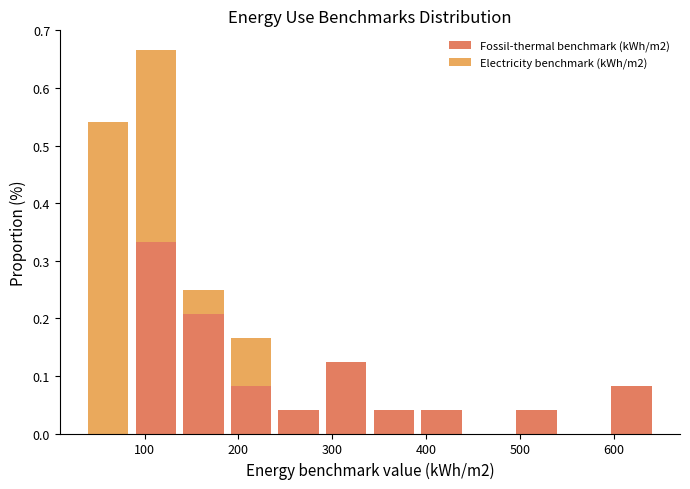

What is the total height of the stacked bar covering 240 to 290 on the x-axis? Neither the bar edges nor the heights are printed on the chart, so give them approximately, as read against the axes.

0.04